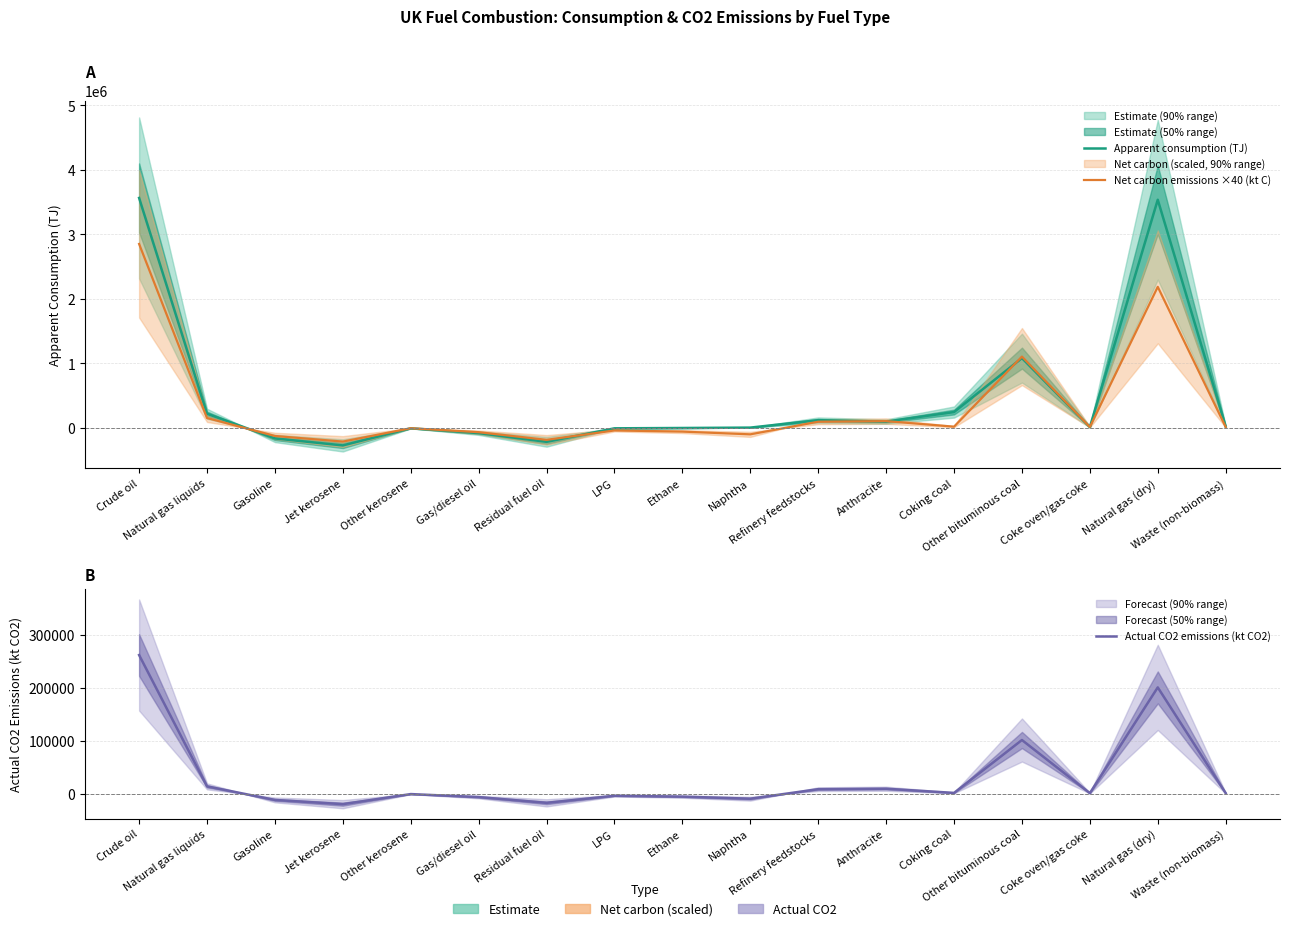

What position from the right is Gas/diesel oil?

12